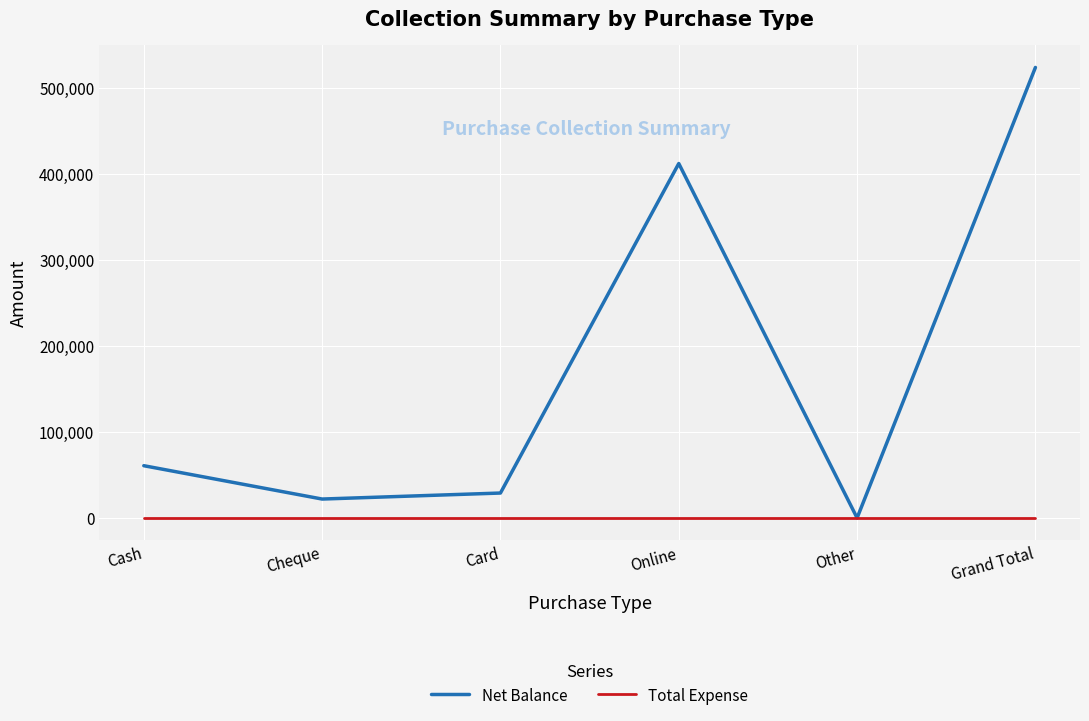

Which series has the widest spread of values?

Net Balance